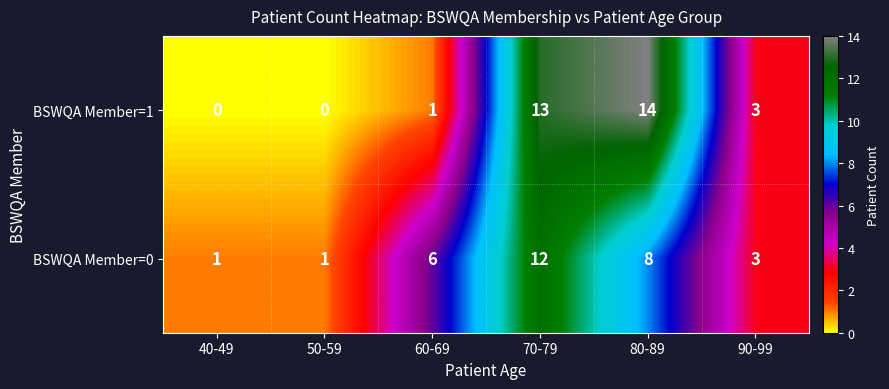

Which label corresponds to the largest value in the chart?

80-89